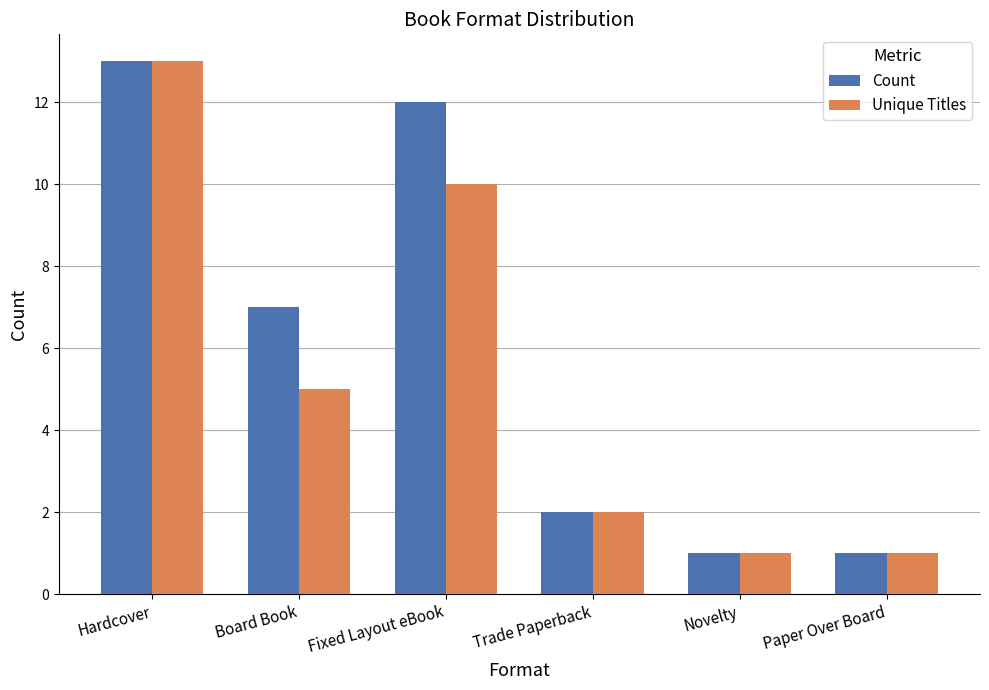

What is the value of the Count bar at the 6th from the left?

1